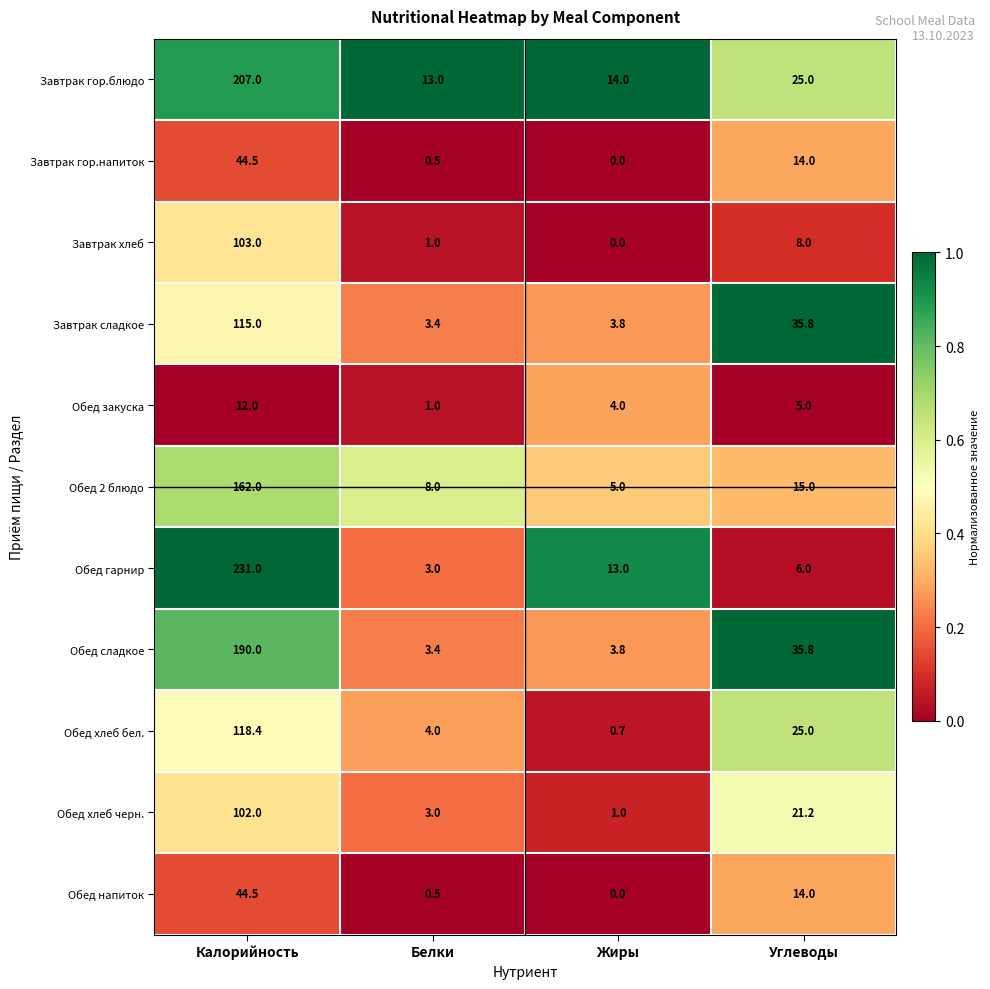

Where is Обед 2 блюдо nearest to the value 83?

Углеводы